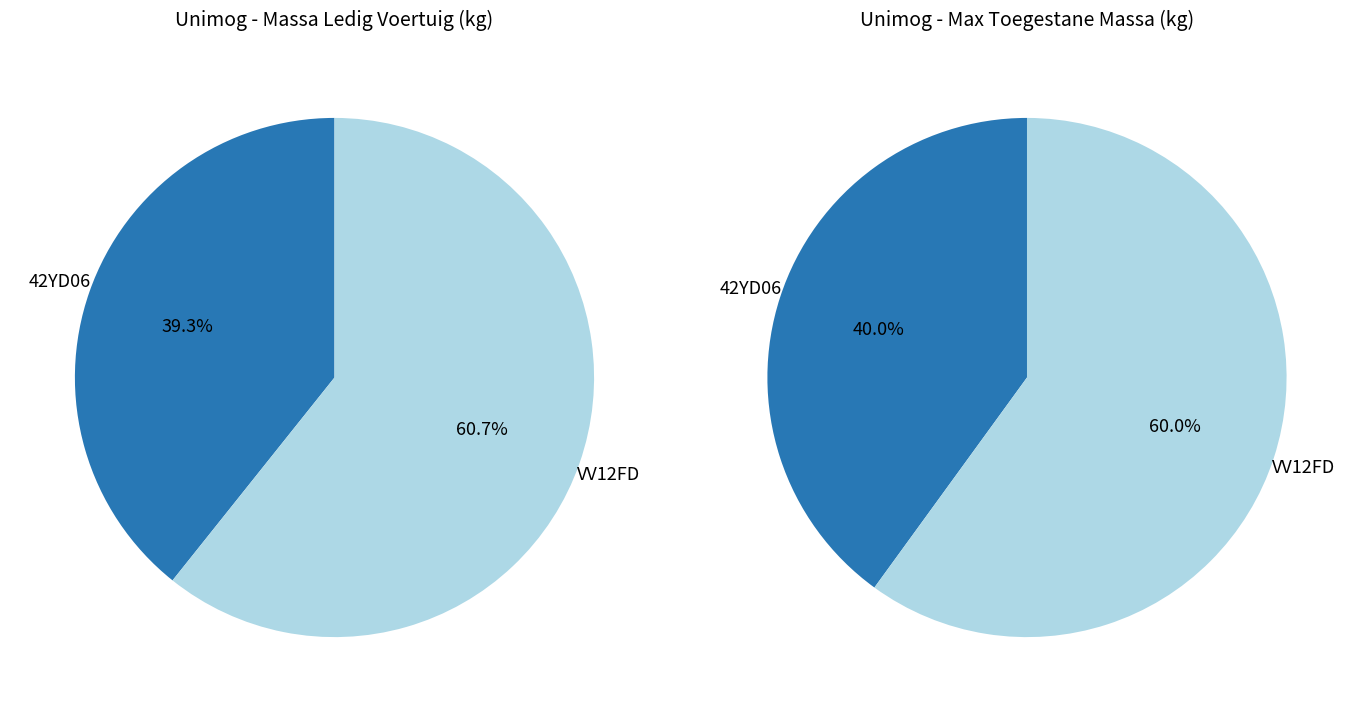

Does any single category account for the majority?

Yes